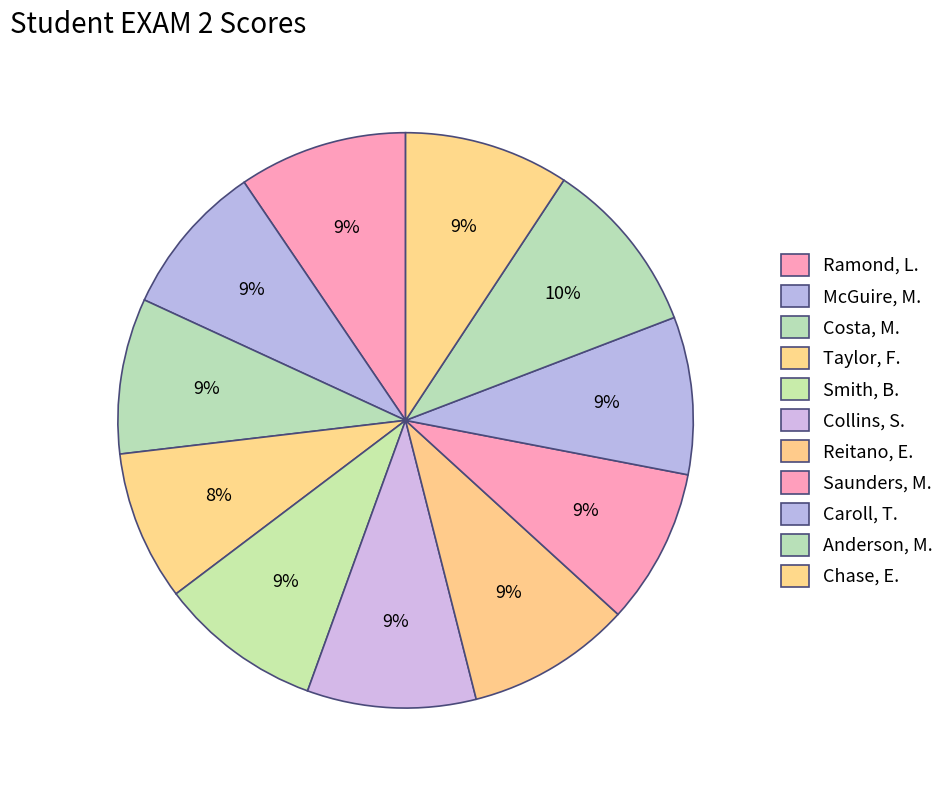

To the nearest percent, what percentage of the pie is Anderson, M.?

10%